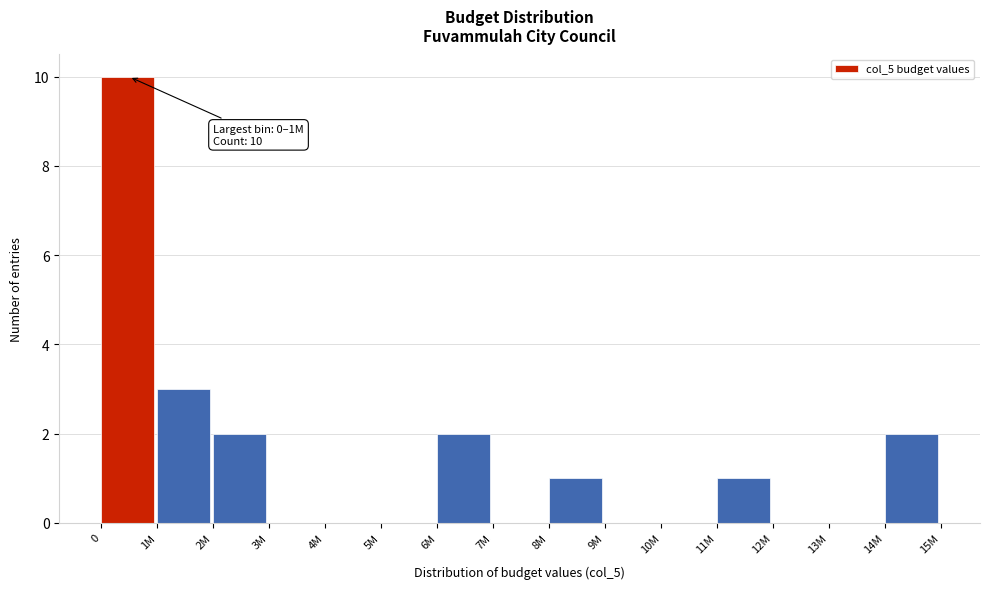

Reading left to right, extract all data points from this chart.

0=10	1M=3	2M=2	3M=0	4M=0	5M=0	6M=2	7M=0	8M=1	9M=0	10M=0	11M=1	12M=0	13M=0	14M=2